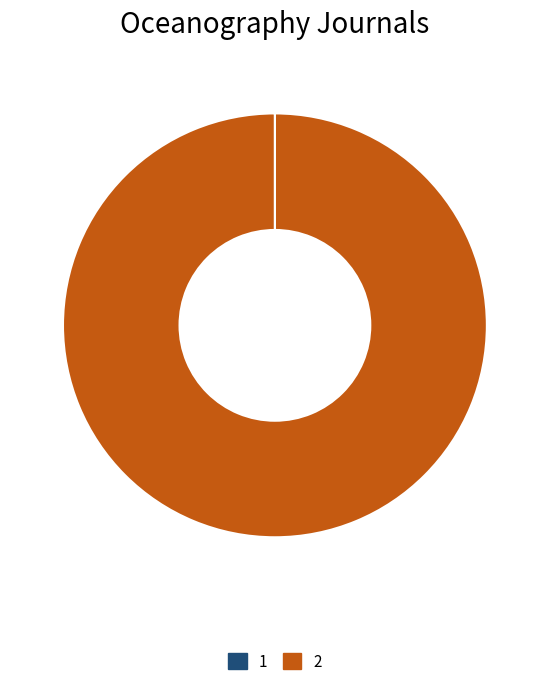

Which category accounts for the majority?

2